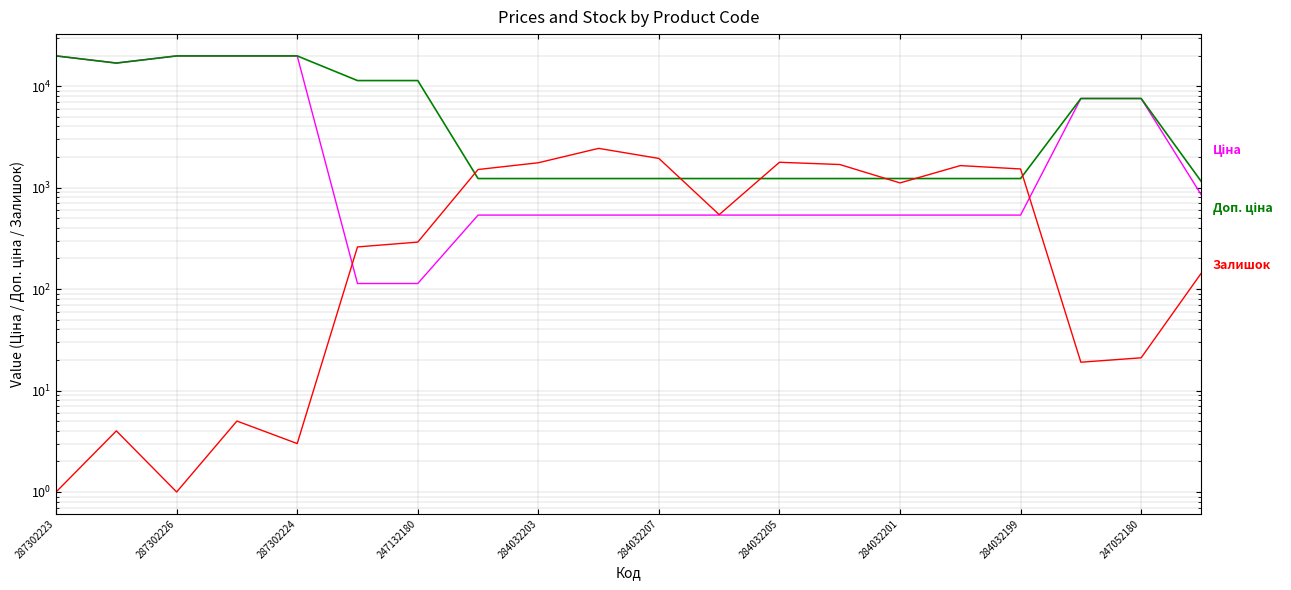

True or false: Залишок and Ціна cross at least once.

True